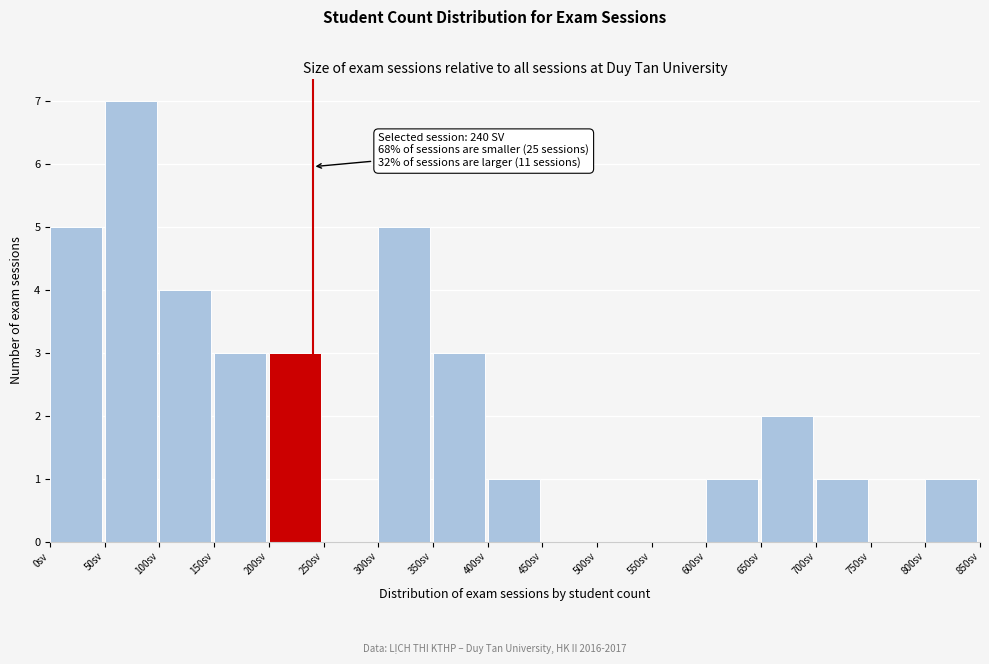

Which range on the x-axis has the tallest bar?

50 to 100